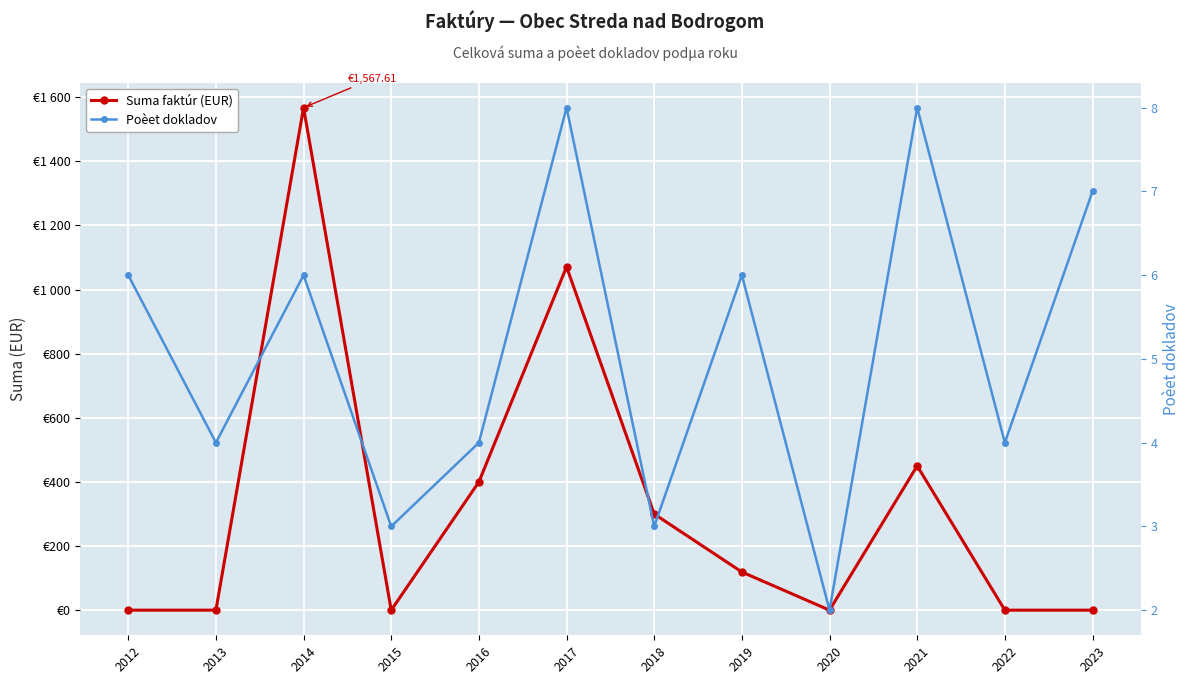

True or false: Suma faktúr (EUR) and Poèet dokladov intersect in this chart.

True